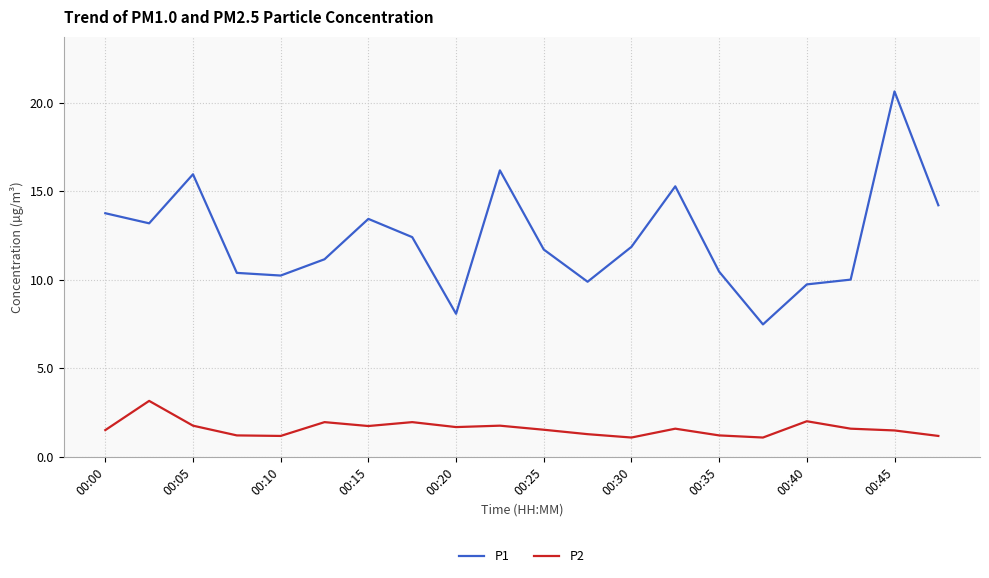

True or false: P2 and P1 intersect in this chart.

False